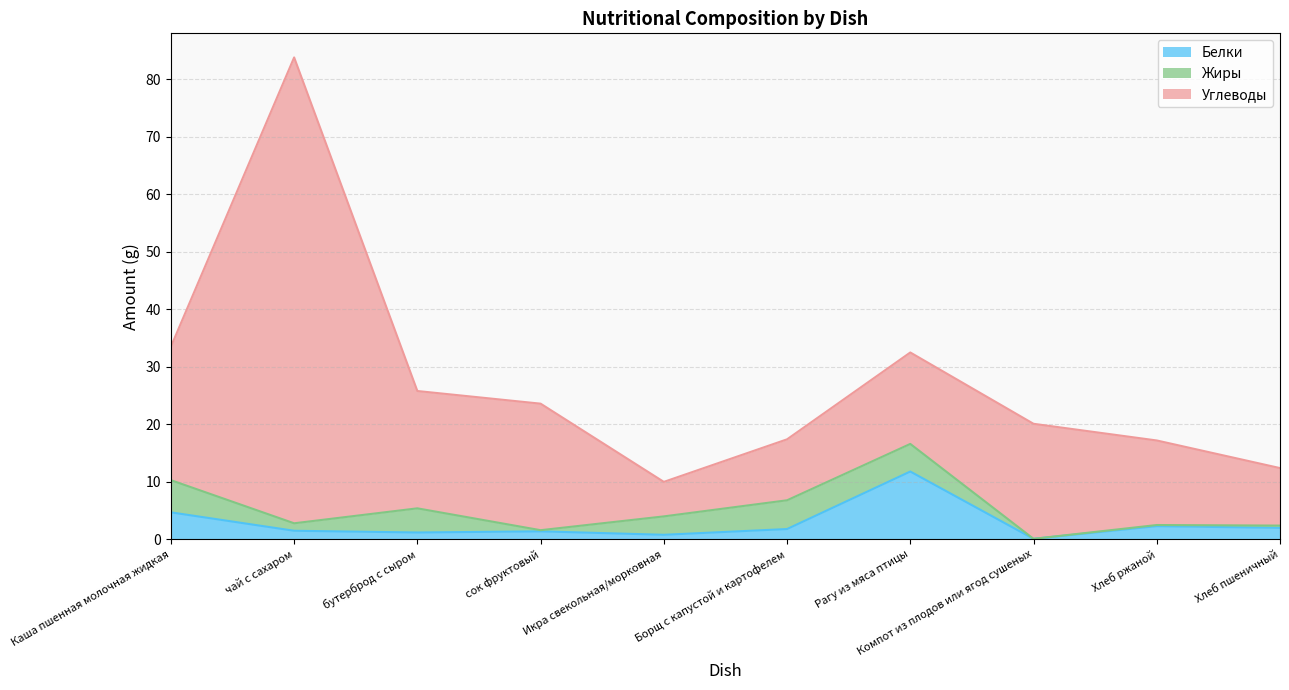

Does the chart display data point markers on the line(s)?

No